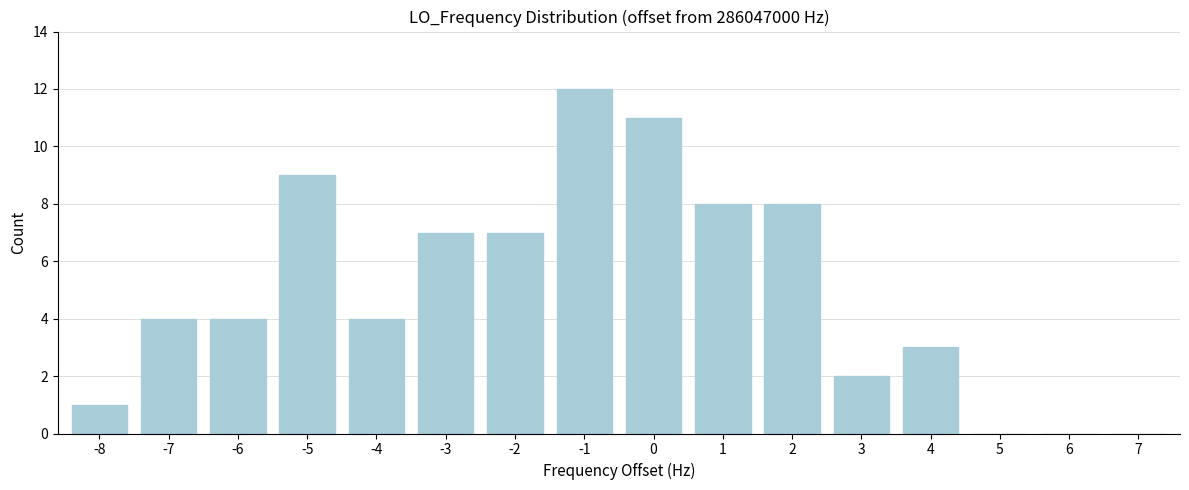

Reading left to right, what are all the values shown in this chart?

-8=1	-7=4	-6=4	-5=9	-4=4	-3=7	-2=7	-1=12	0=11	1=8	2=8	3=2	4=3	5=0	6=0	7=0